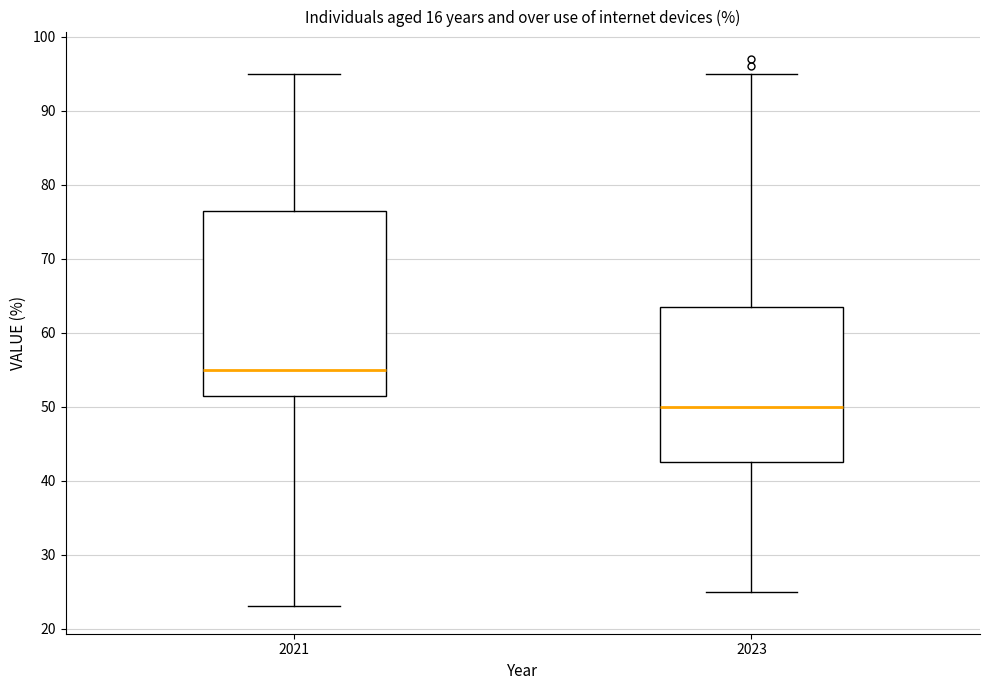

Reading left to right, read every box against the y-axis: the position of its median line, the range the box covers, and the ends of its whiskers. The values are not printed on the chart, so give them approximately, as read against the axis.

2021: median 55, box 52 to 77, whiskers 23 to 95
2023: median 50, box 43 to 64, whiskers 25 to 95